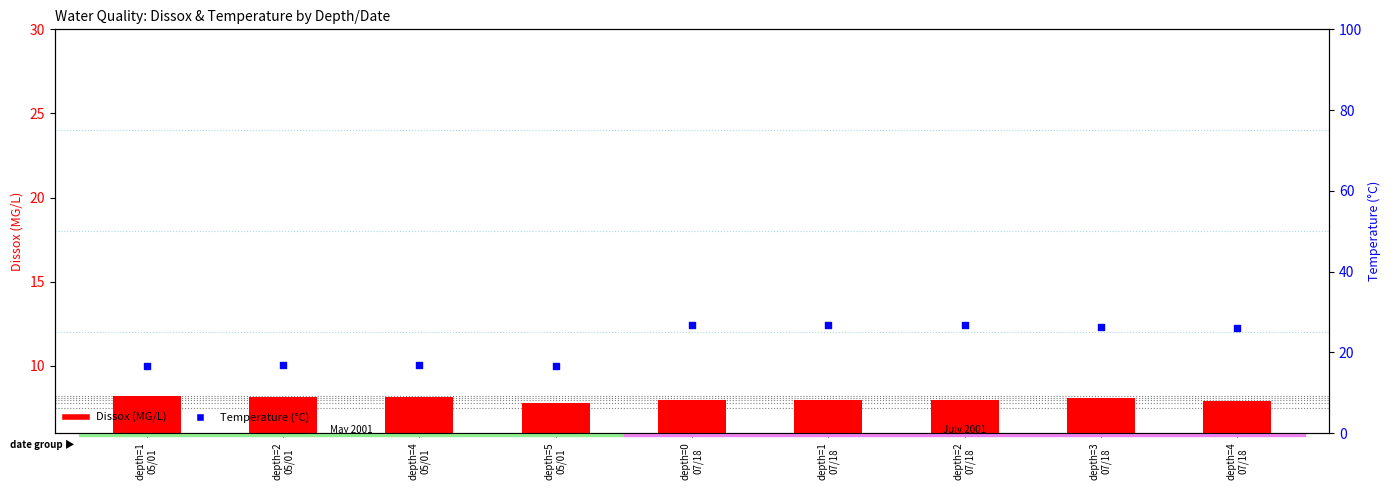

At how many categories does at least one series exceed 14?

9